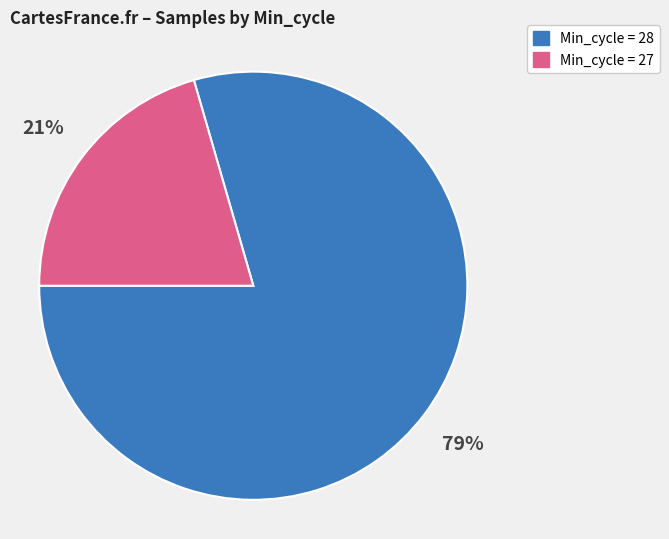

Is the sum of Min_cycle = 28 and Min_cycle = 27 greater than half?

Yes